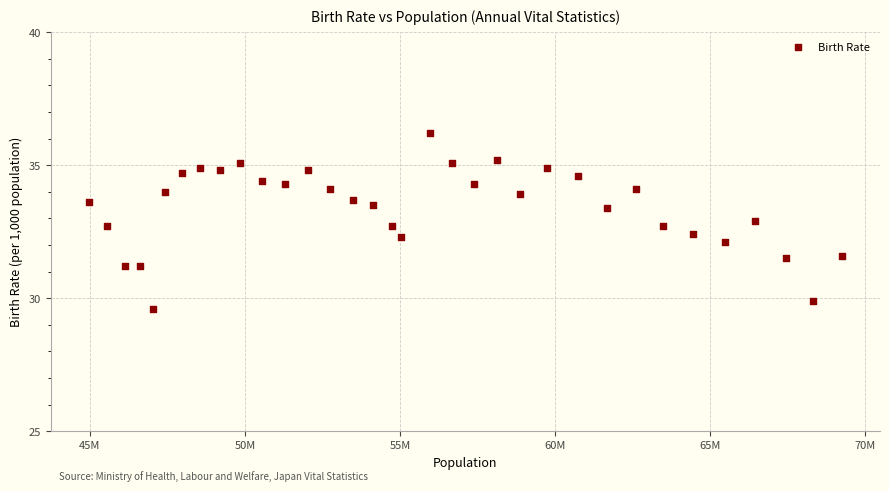

What is the range of Y values (max minus min)?

6.6